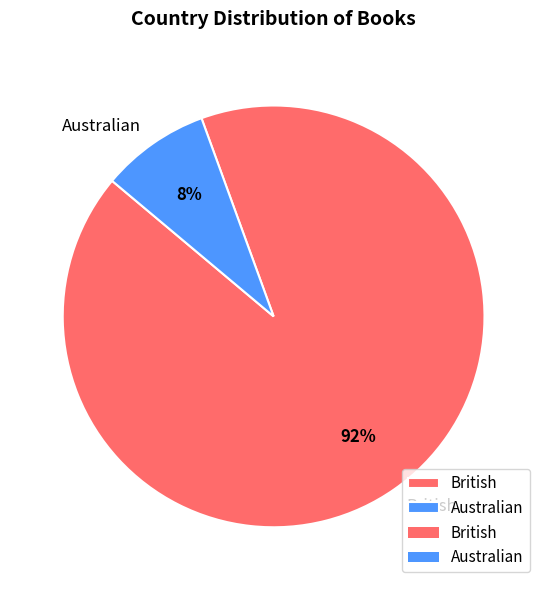

Which has a higher value, British or Australian?

British